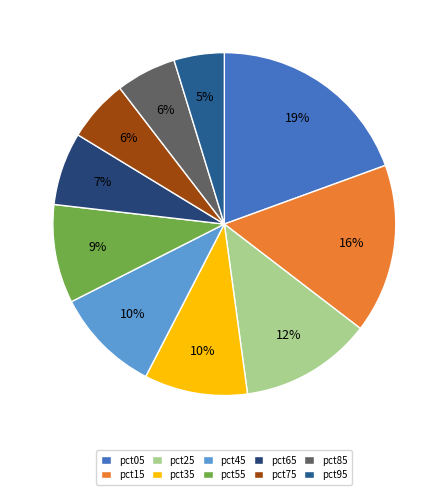

Count the number of slices in the pie.

10